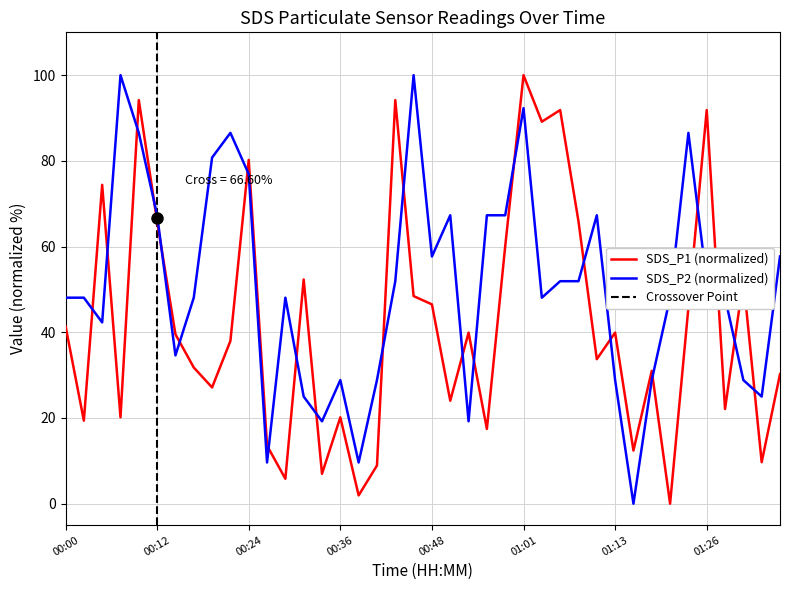

Rank the series at 01:16 from lowest to highest value.

SDS_P2, SDS_P1